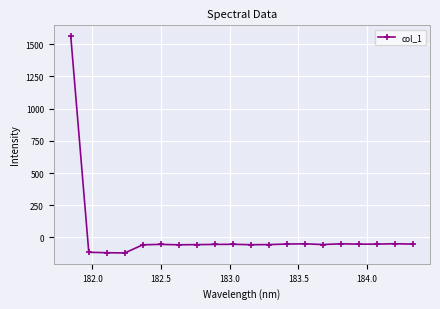

True or false: the data has more than 2 interior local peaks.

True